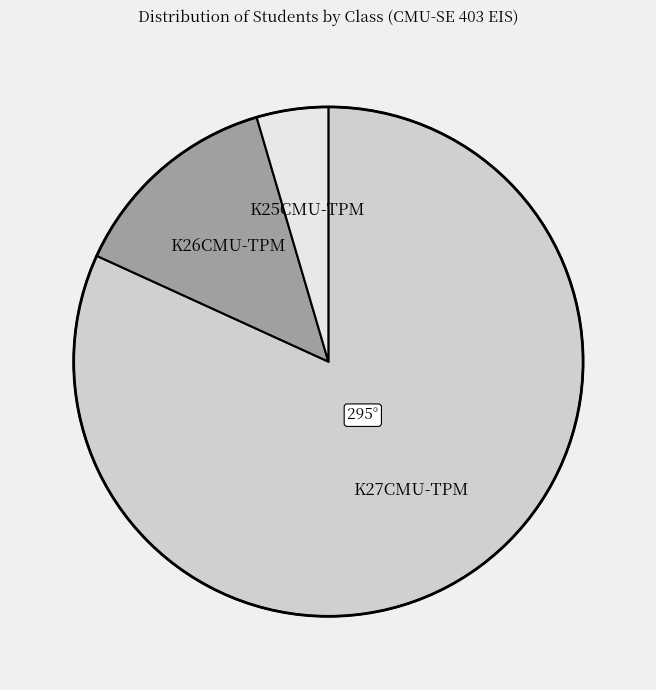

Combined, do K26CMU-TPM and K27CMU-TPM account for over 50%?

Yes